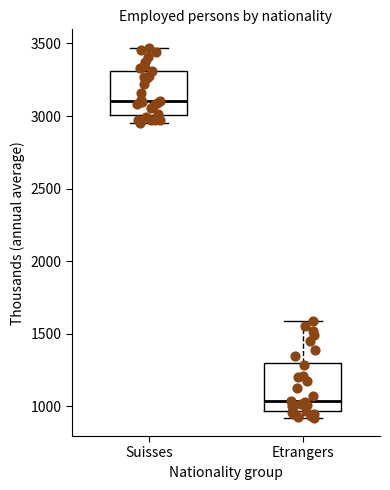

Reading left to right, read every box against the y-axis: the position of its median line, the range the box covers, and the ends of its whiskers. The values are not printed on the chart, so give them approximately, as read against the axis.

Suisses: median 3100, box 3000 to 3300, whiskers 2950 to 3450
Etrangers: median 1050, box 950 to 1300, whiskers 900 to 1600